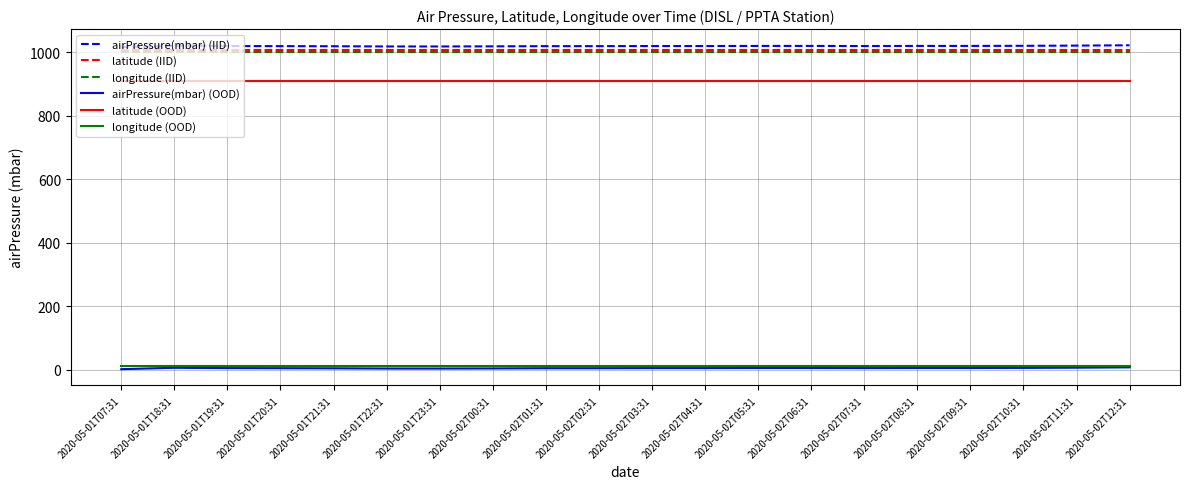

True or false: airPressure(mbar) (OOD) and latitude (OOD) intersect in this chart.

False